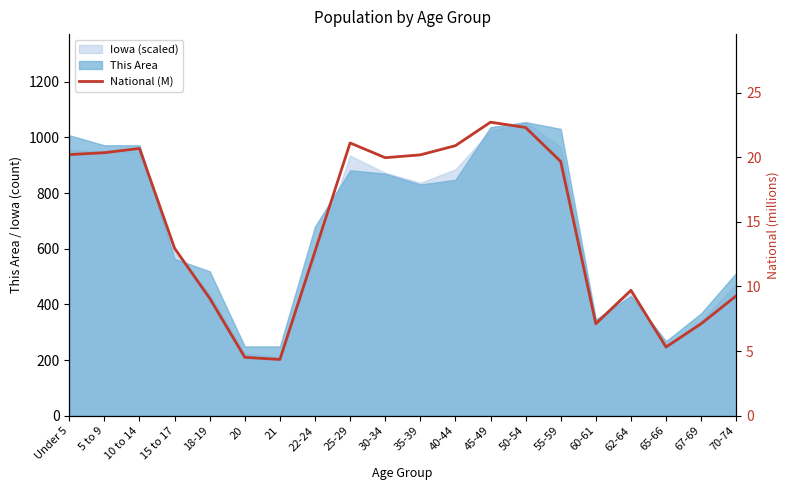

Reading left to right, extract all data points from this chart.

Under 5=20.2	5 to 9=20.3	10 to 14=20.7	15 to 17=13.0	18-19=9.1	20=4.5	21=4.4	22-24=12.7	25-29=21.1	30-34=20.0	35-39=20.2	40-44=20.9	45-49=22.7	50-54=22.3	55-59=19.7	60-61=7.1	62-64=9.7	65-66=5.3	67-69=7.1	70-74=9.3